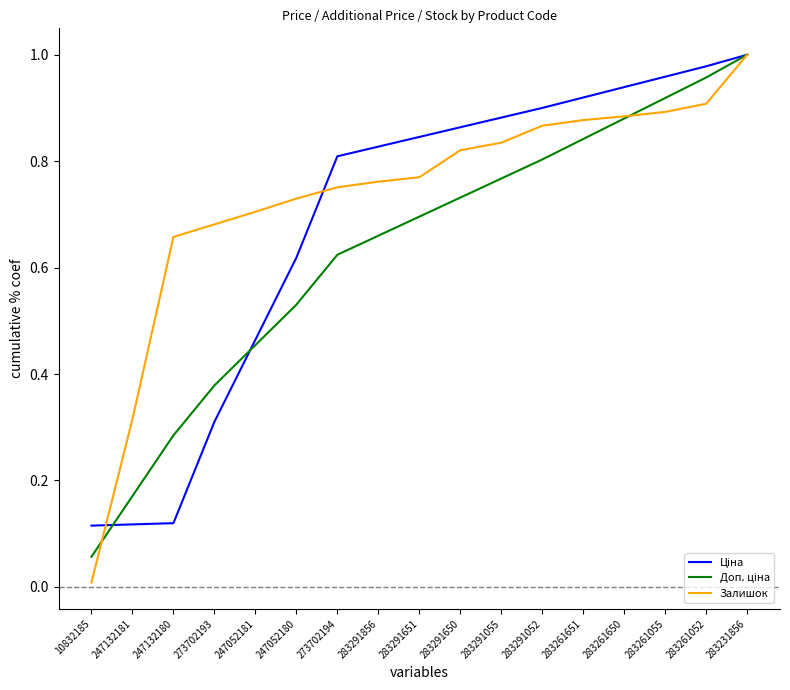

At which category does the chart reach its minimum across all series?

10832185